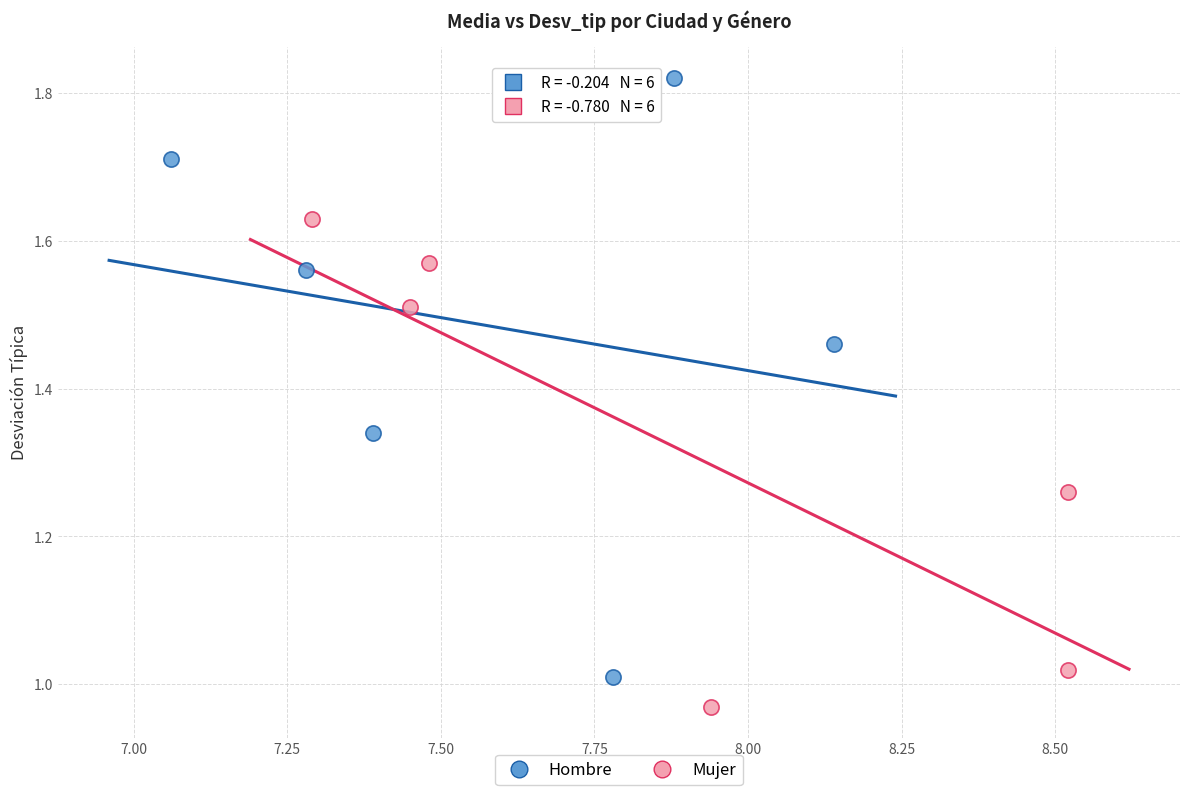

Which series has the largest Y range (max minus min)?

Hombre